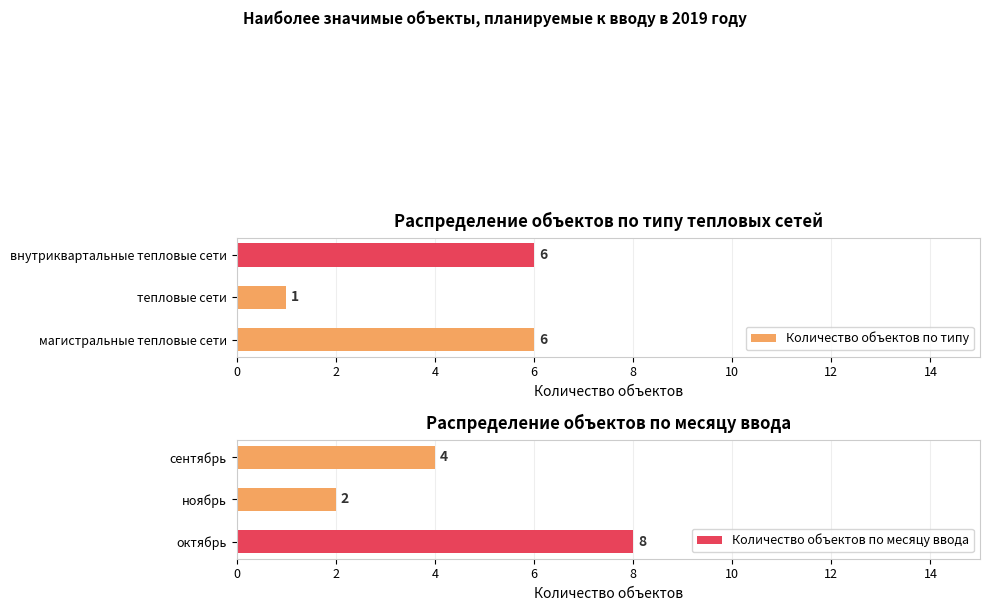

What is the sum of all Количество объектов по типу values?

13